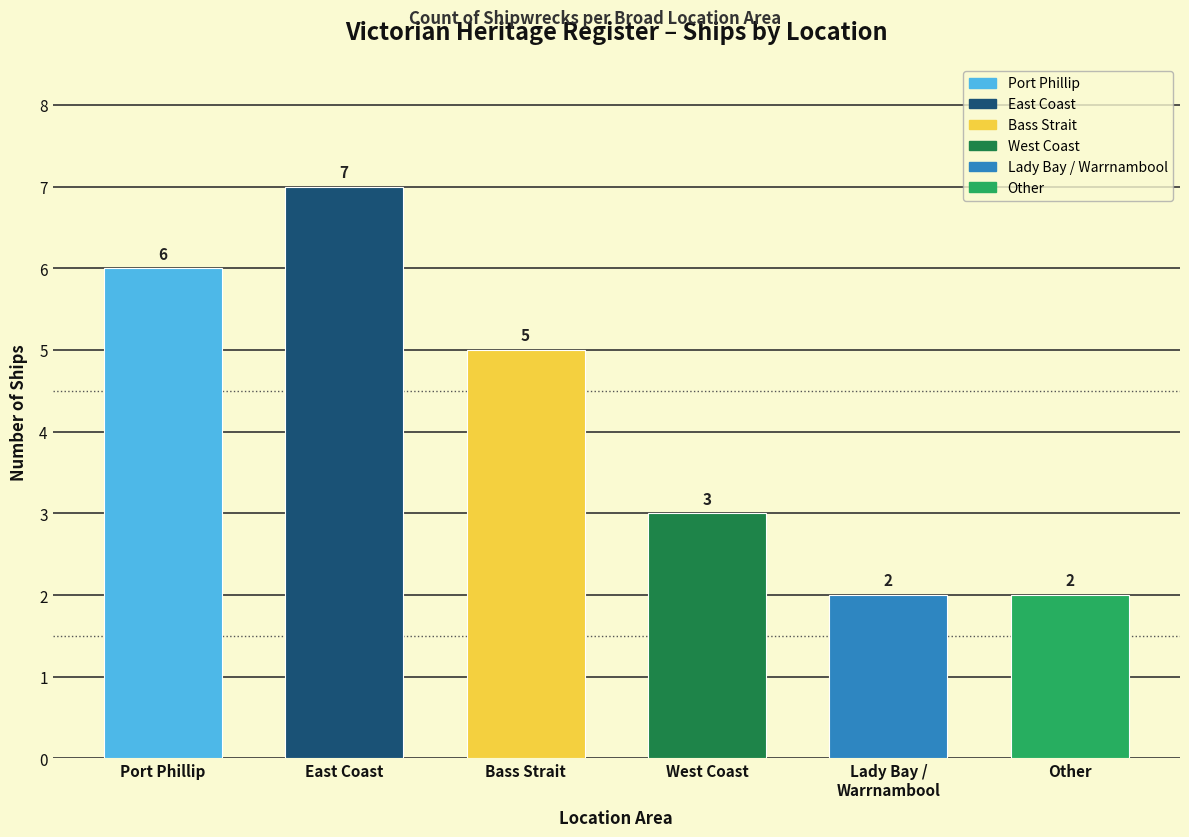

How many values are below 5?

3